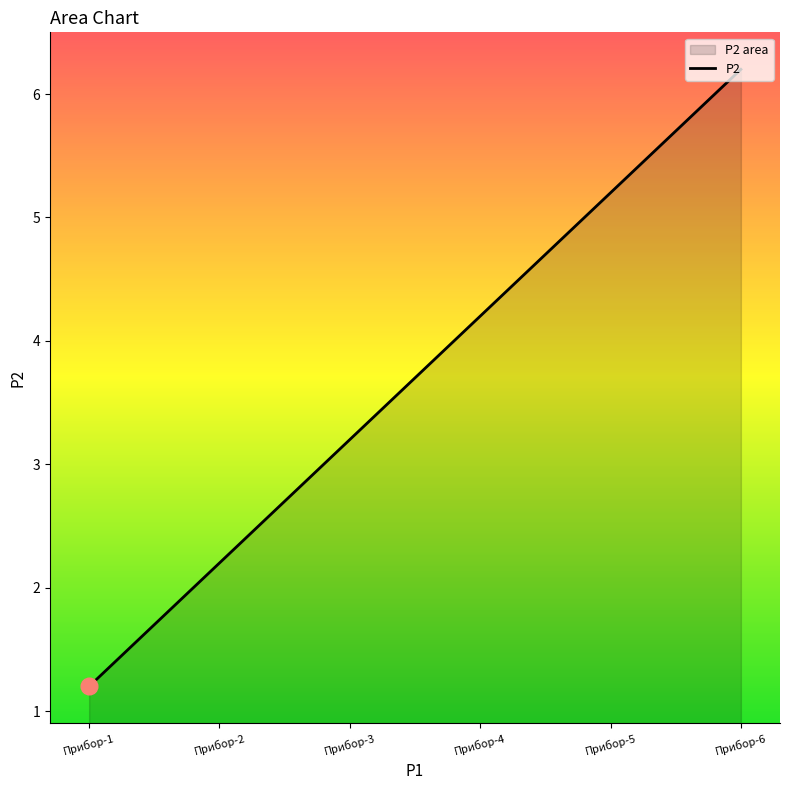

What is the value of the 4th point from the left?

4.2